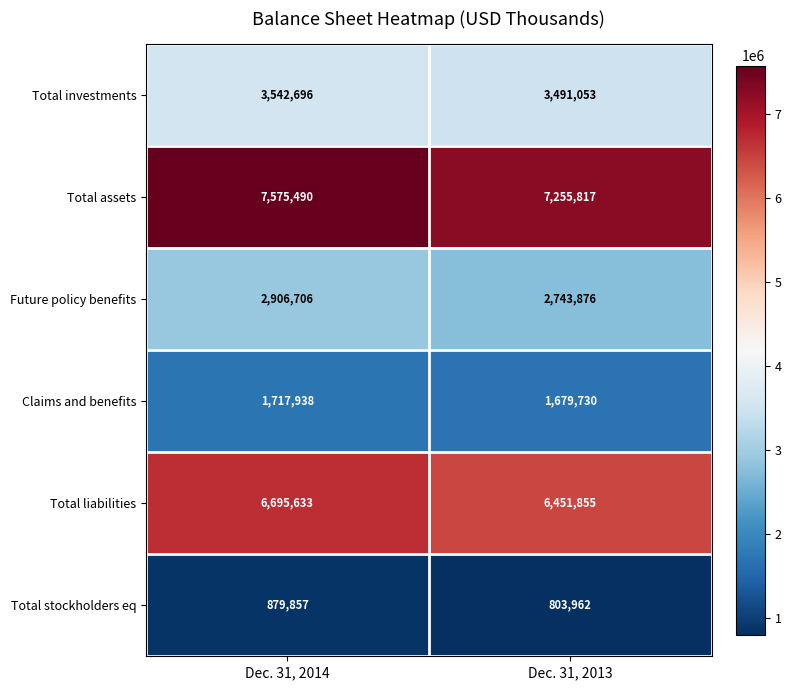

At Dec. 31, 2013, list the series in order from smallest to largest.

Total stockholders eq, Claims and benefits, Future policy benefits, Total investments, Total liabilities, Total assets